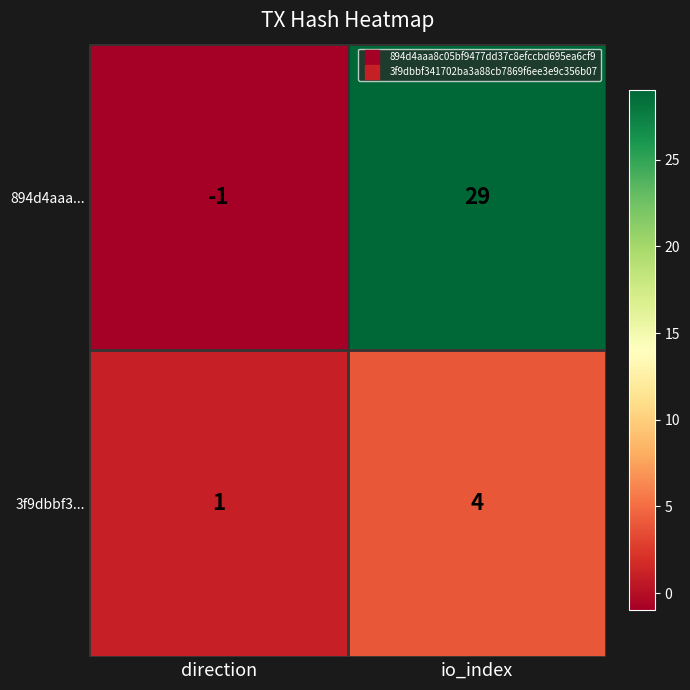

List the series in order of their overall mean, lowest first.

3f9dbbf3..., 894d4aaa...